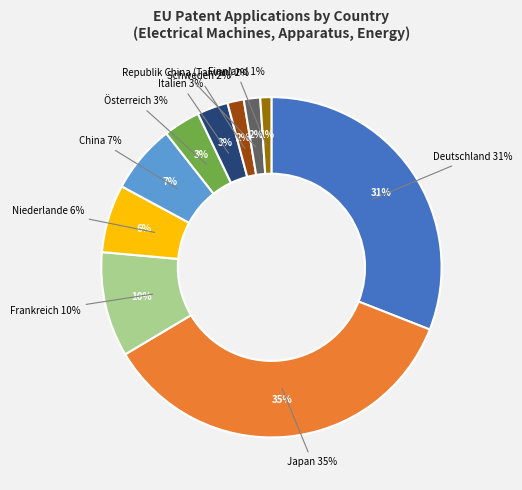

Rank the categories by value from highest to lowest.

Japan, Deutschland, Frankreich, China, Niederlande, Österreich, Italien, Schweden, Republik China (Taiwan), Finnland